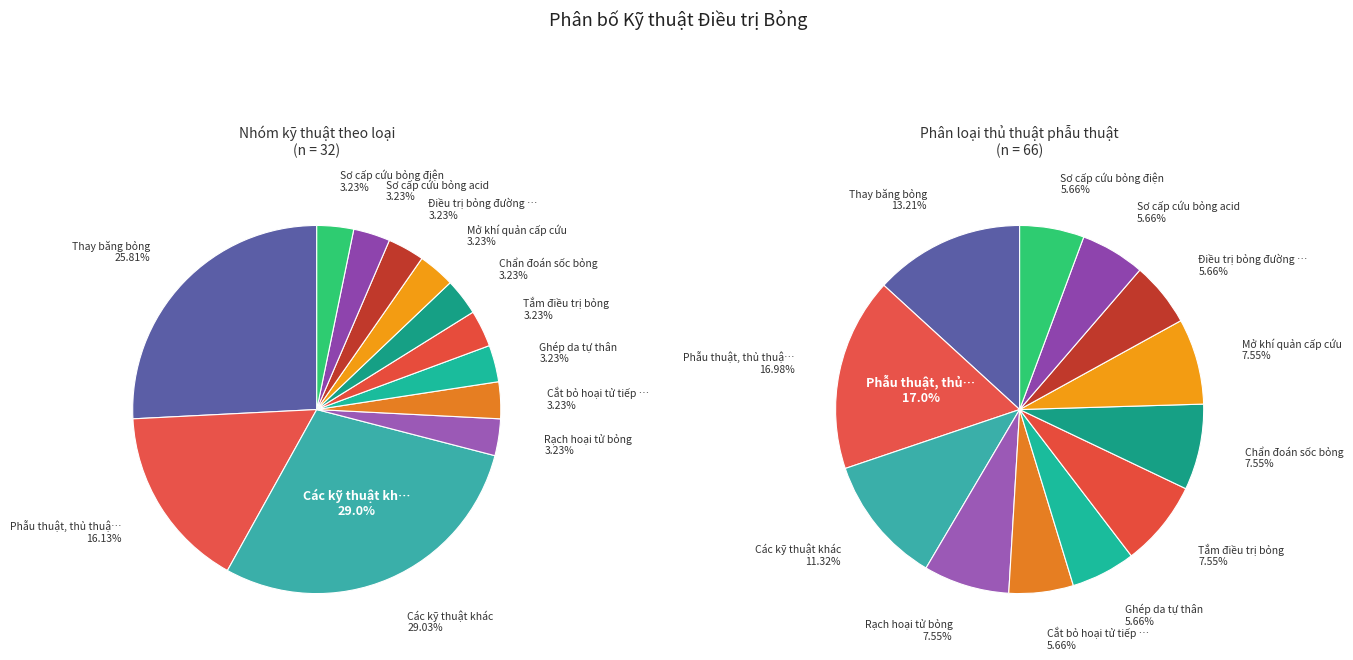

How many segments does this pie chart have?

12